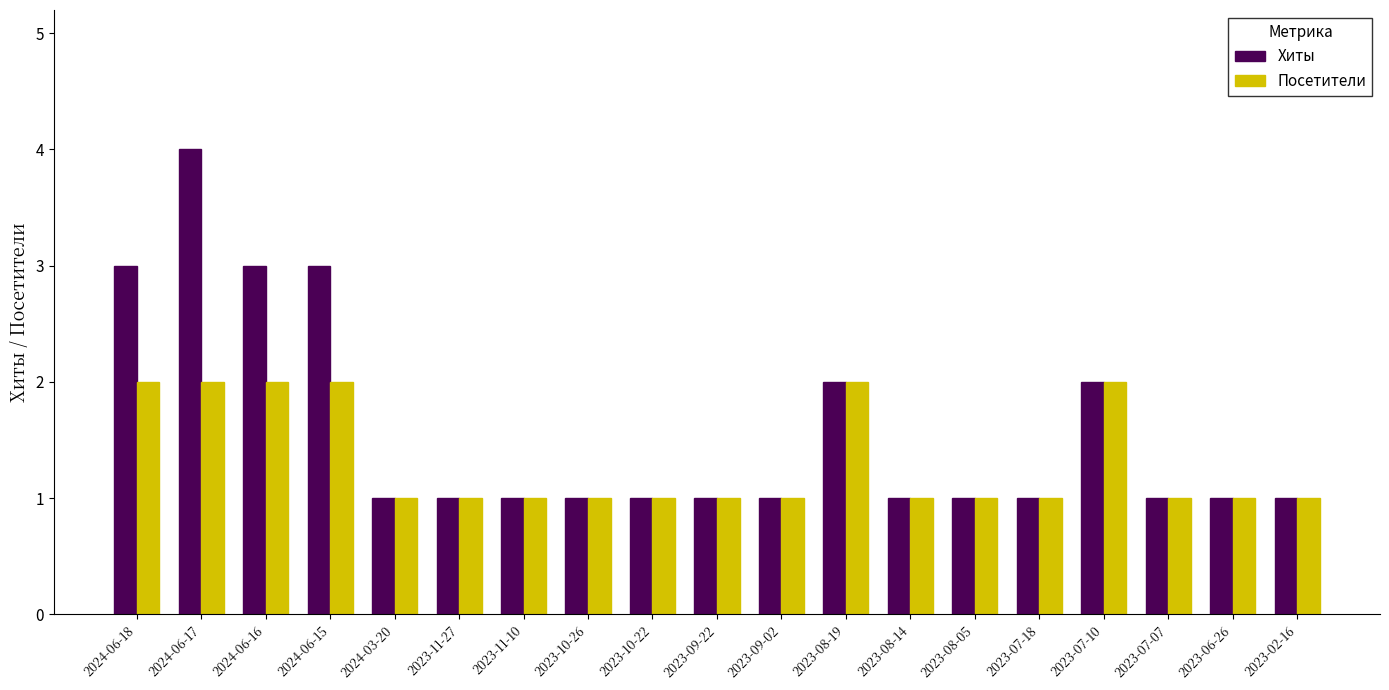

What is the average value of the Посетители series?

1